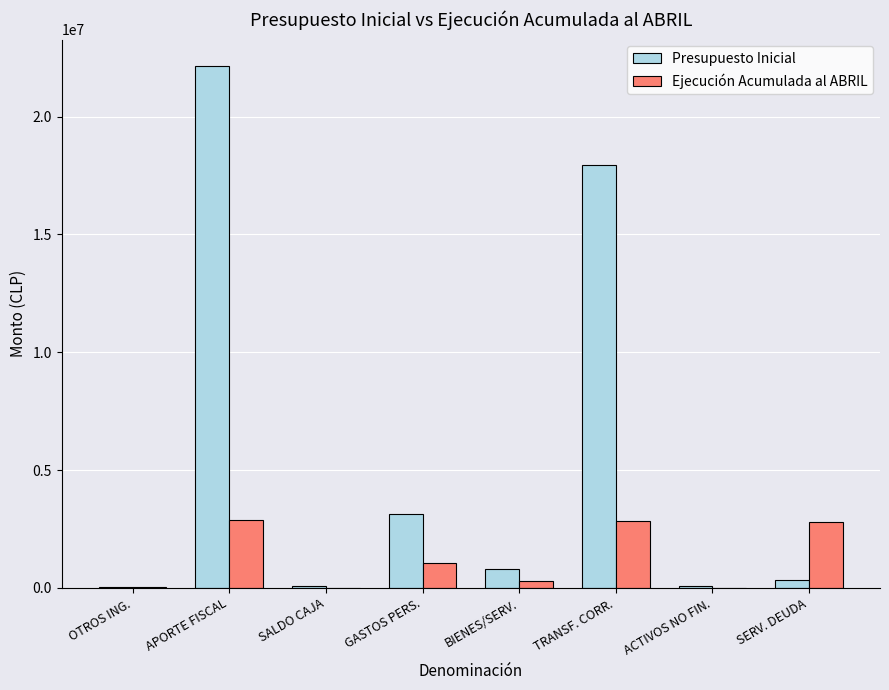

The Ejecución Acumulada al ABRIL series shows 3904664 at APORTE FISCAL. True or false?

False